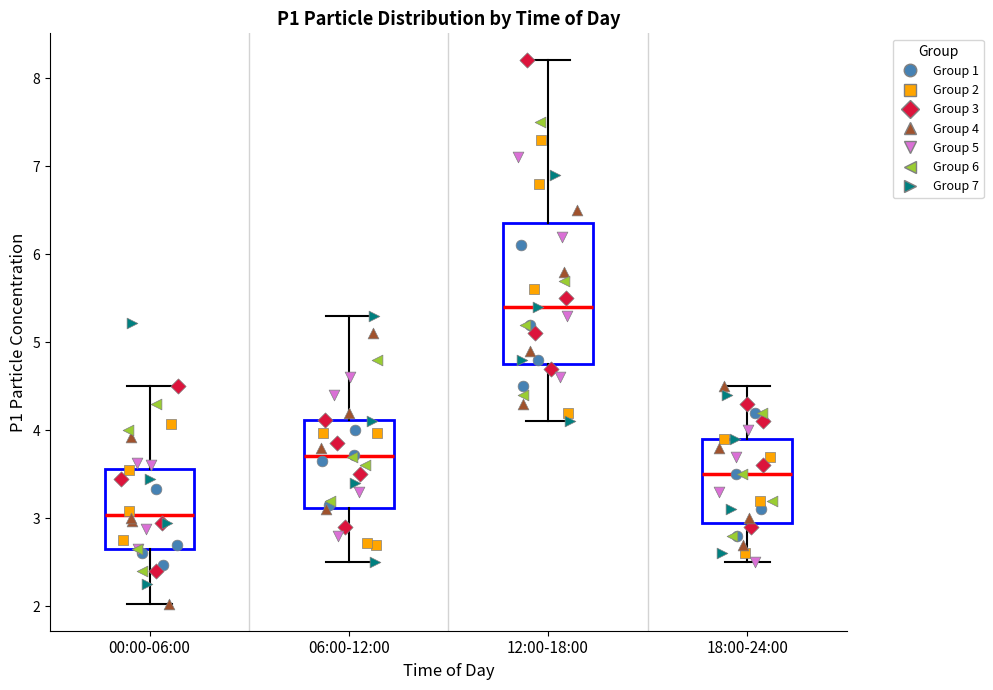

Which box has the highest median line?

12:00-18:00